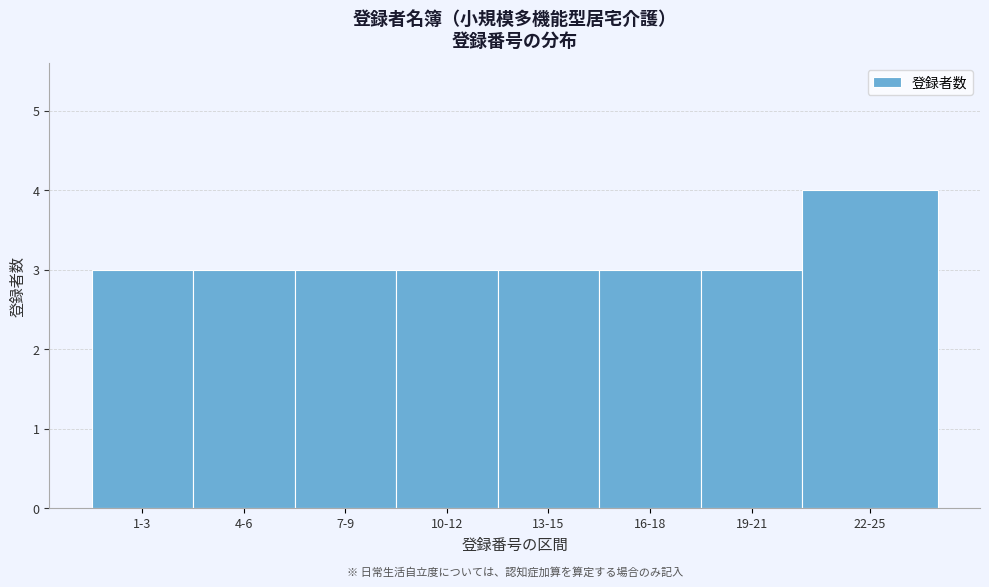

Reading left to right, transcribe all the data shown in this chart.

1-3=3	4-6=3	7-9=3	10-12=3	13-15=3	16-18=3	19-21=3	22-25=4